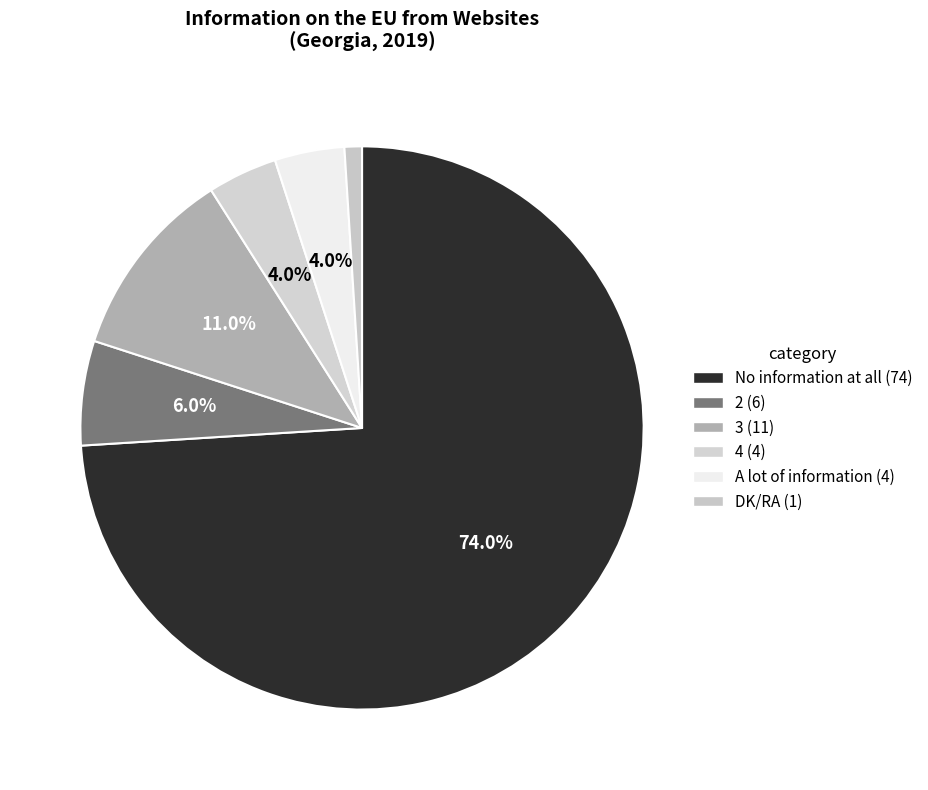

Does 3 represent more than half of the total?

No